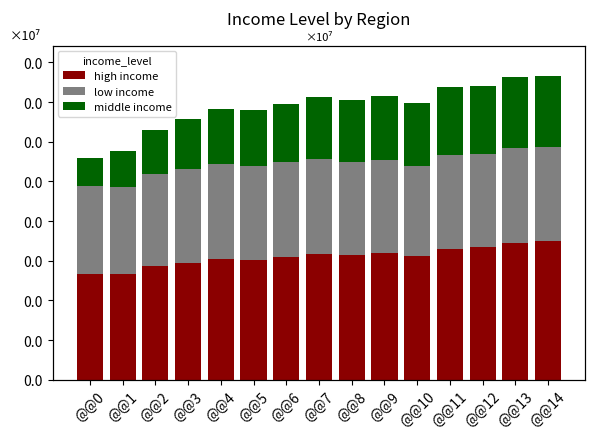

Which label corresponds to the largest value in the chart?

@@14